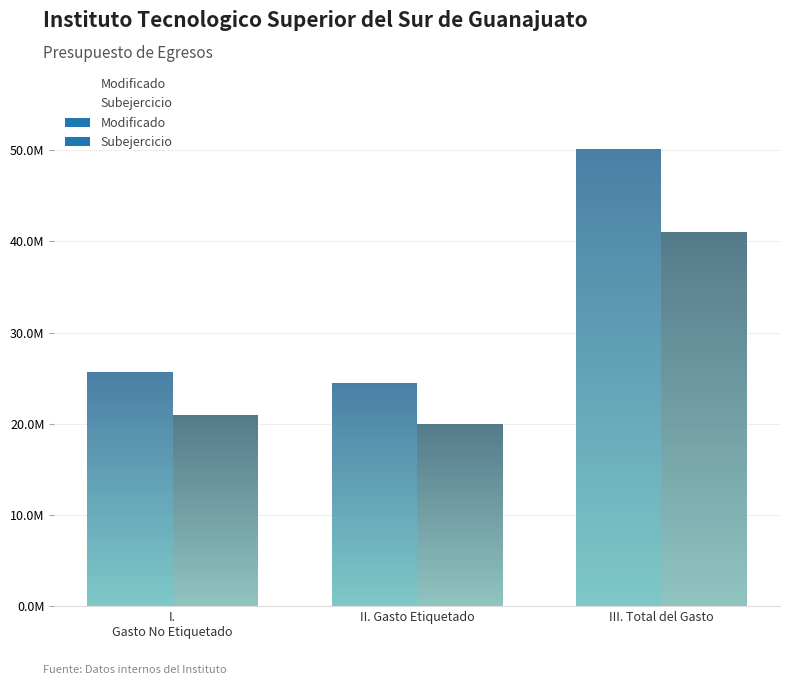

List the series in order of their overall mean, highest first.

Modificado, Subejercicio